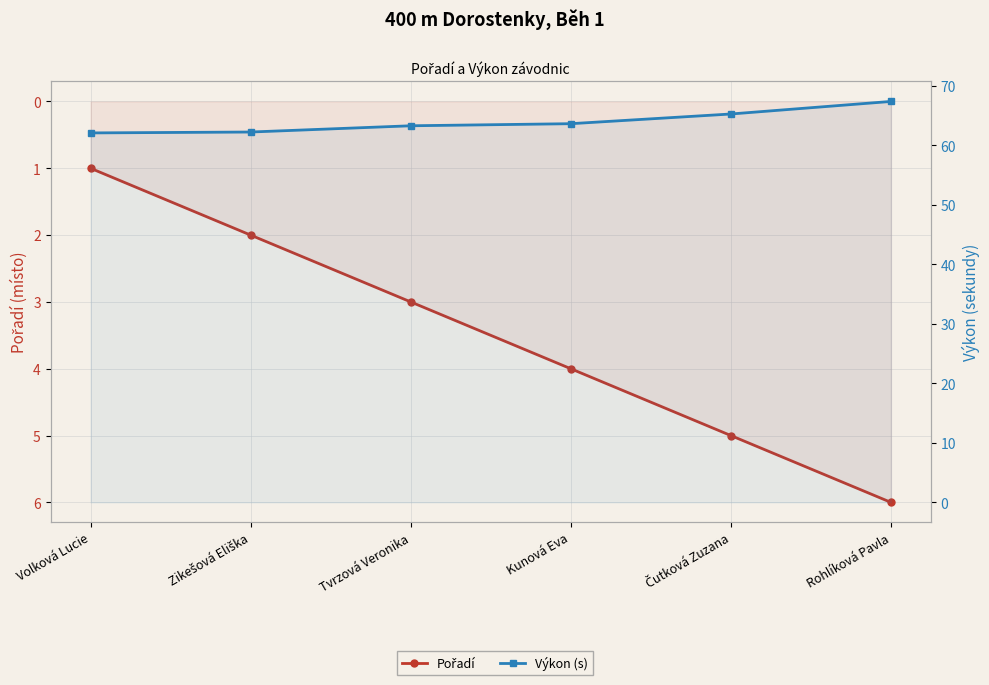

How many lines are shown in the chart?

2